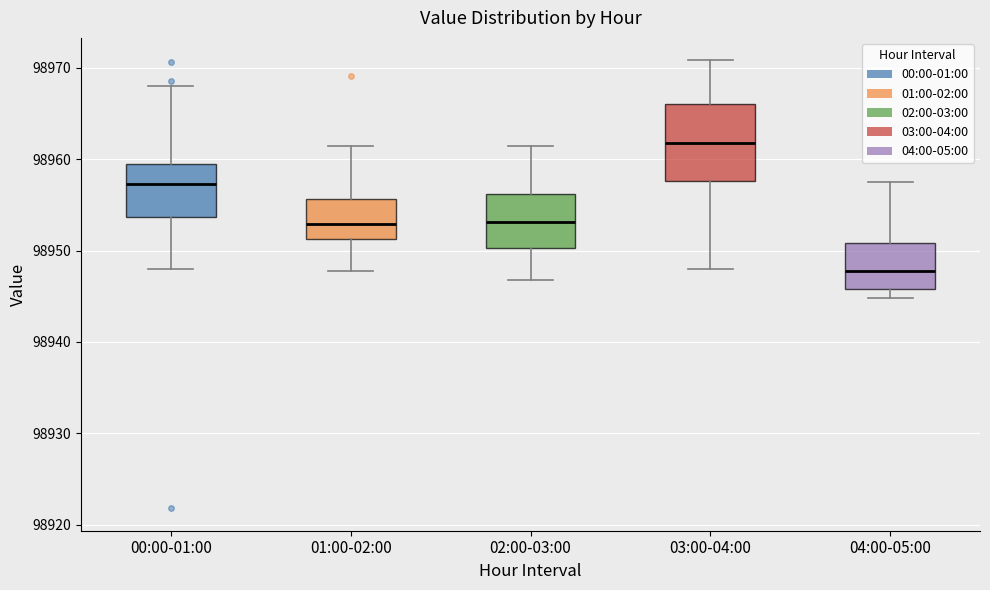

Which box's median line is the highest?

03:00-04:00